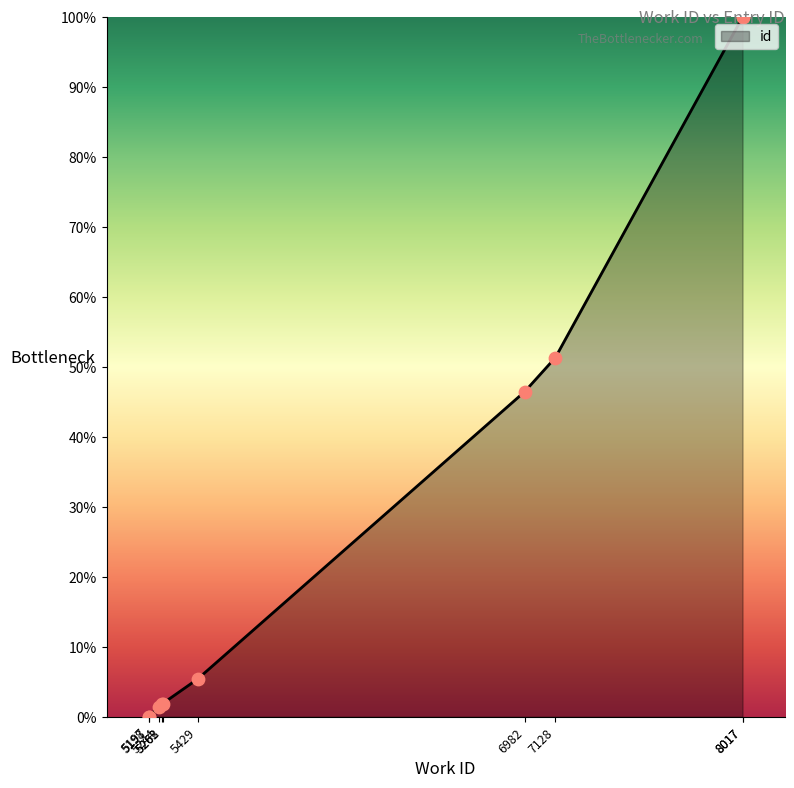

What is the change in value from 5198 to 8017?

+100.0